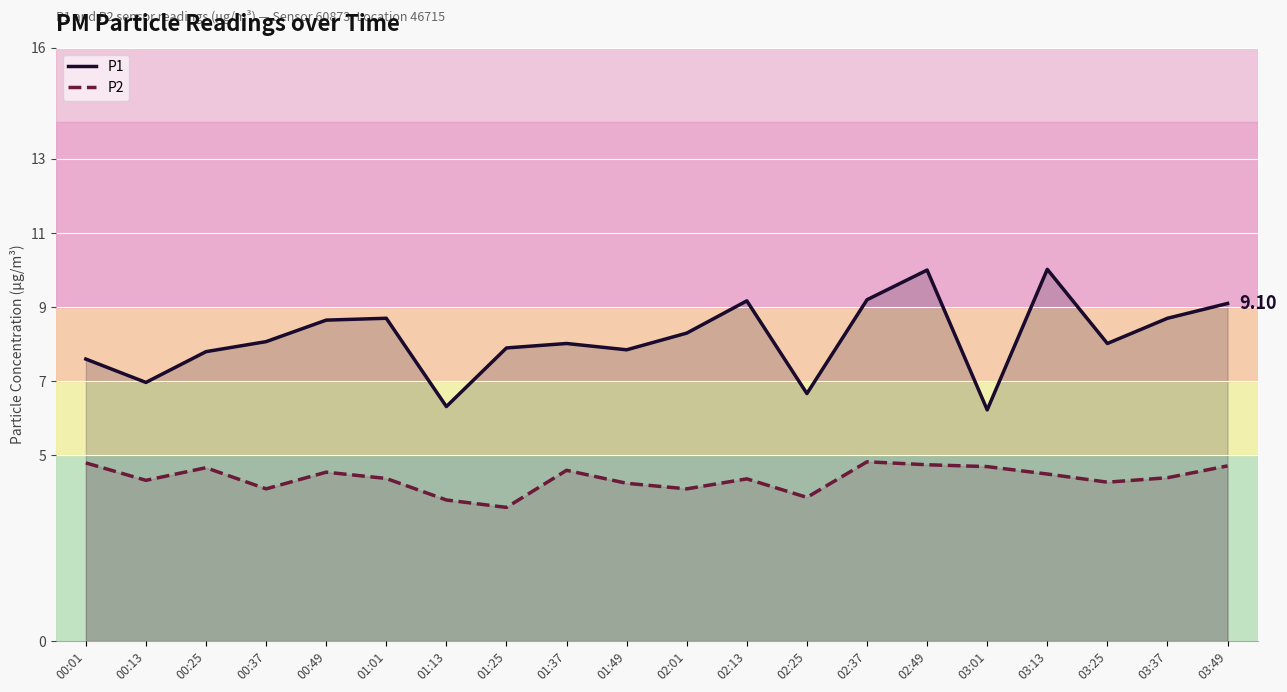

True or false: P1 has a value of 12.9 at 02:13.

False